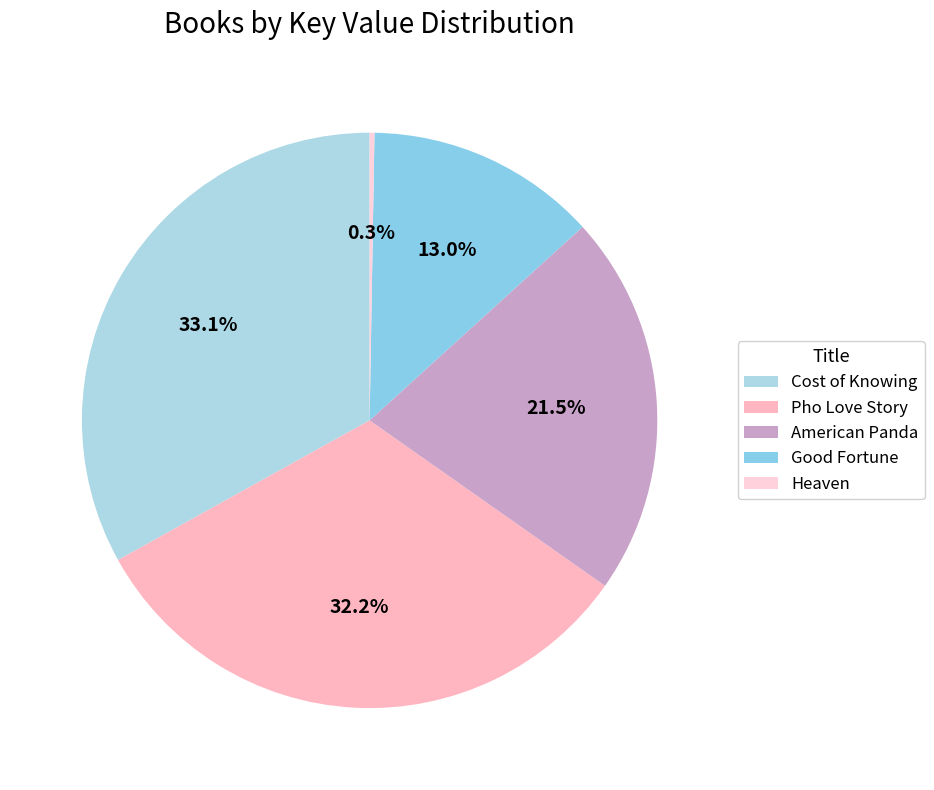

What is the total percentage of Cost of Knowing and American Panda?

54.6%